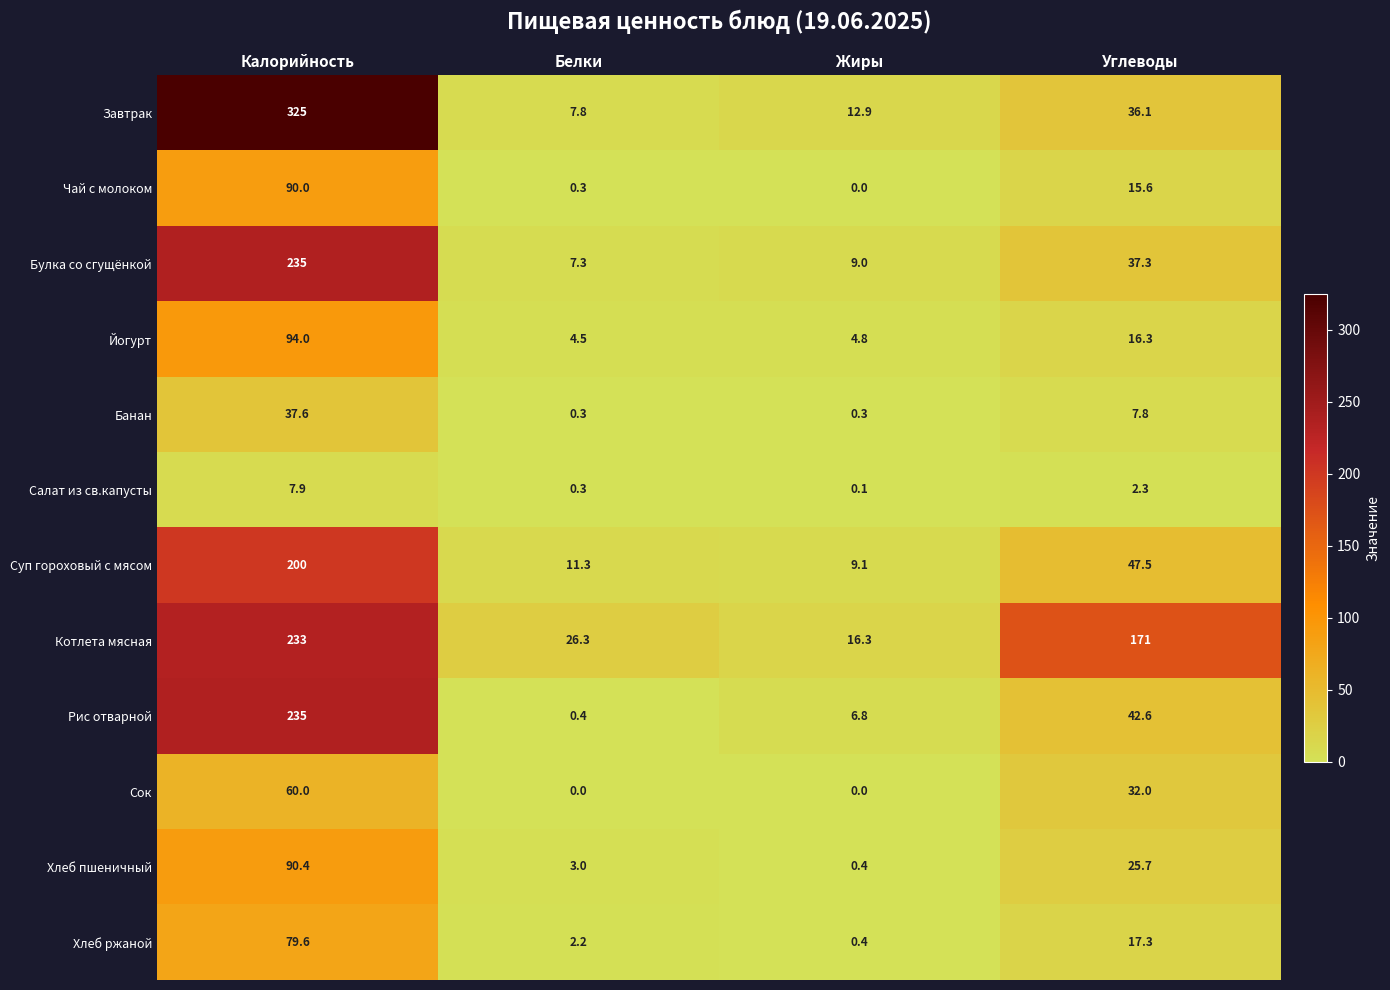

Is it true that Салат из св.капусты equals 3.7 at Углеводы?

False